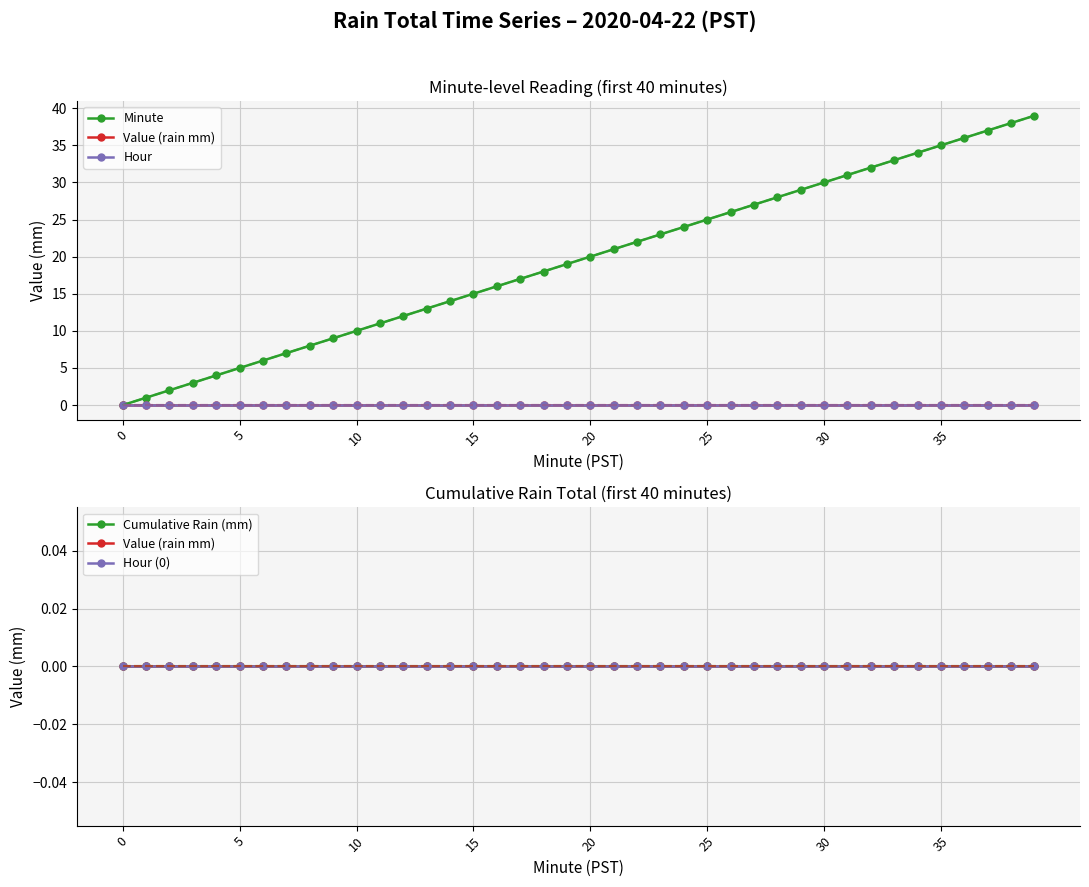

True or false: Cumulative Rain (mm) and Minute cross at least once.

False